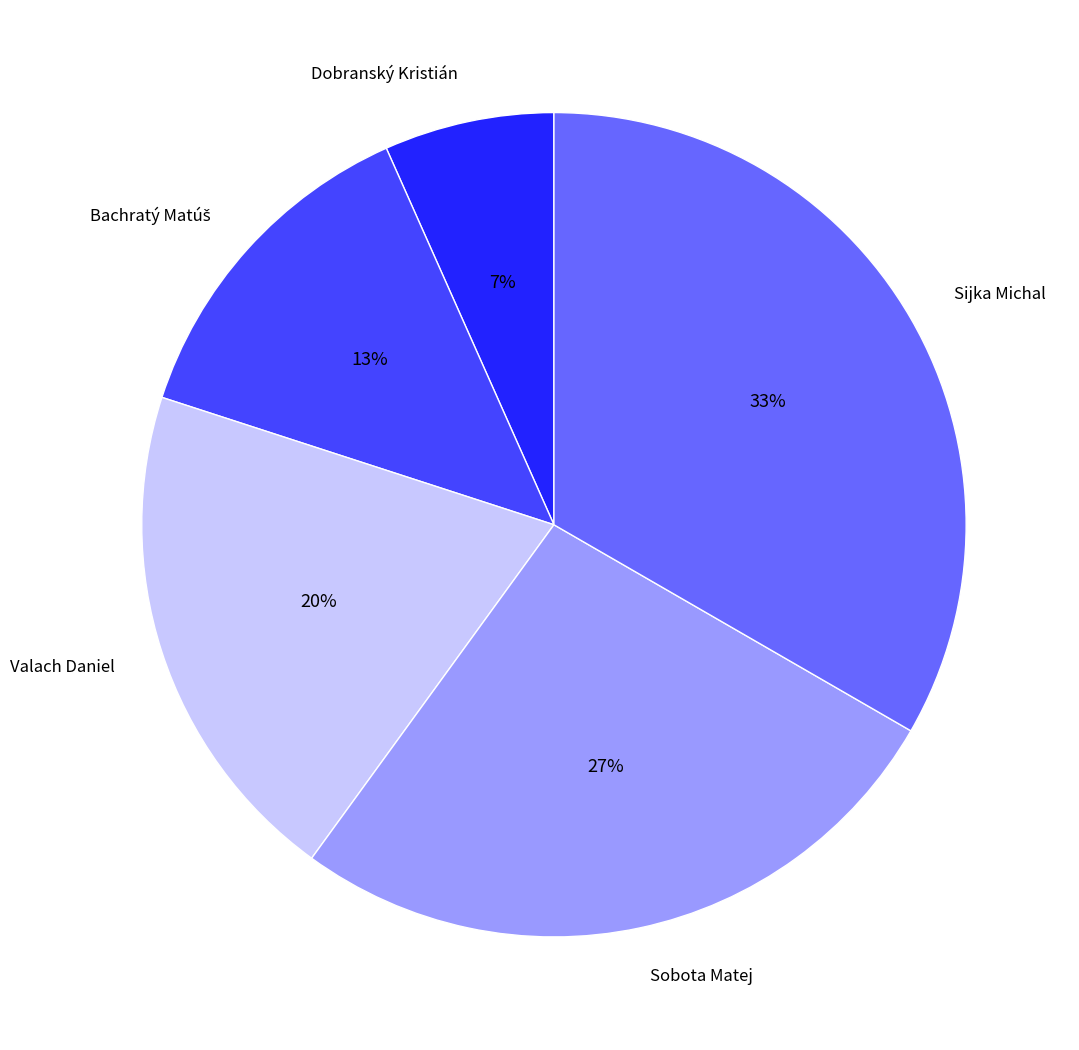

Which has a higher value, Sijka Michal or Sobota Matej?

Sijka Michal